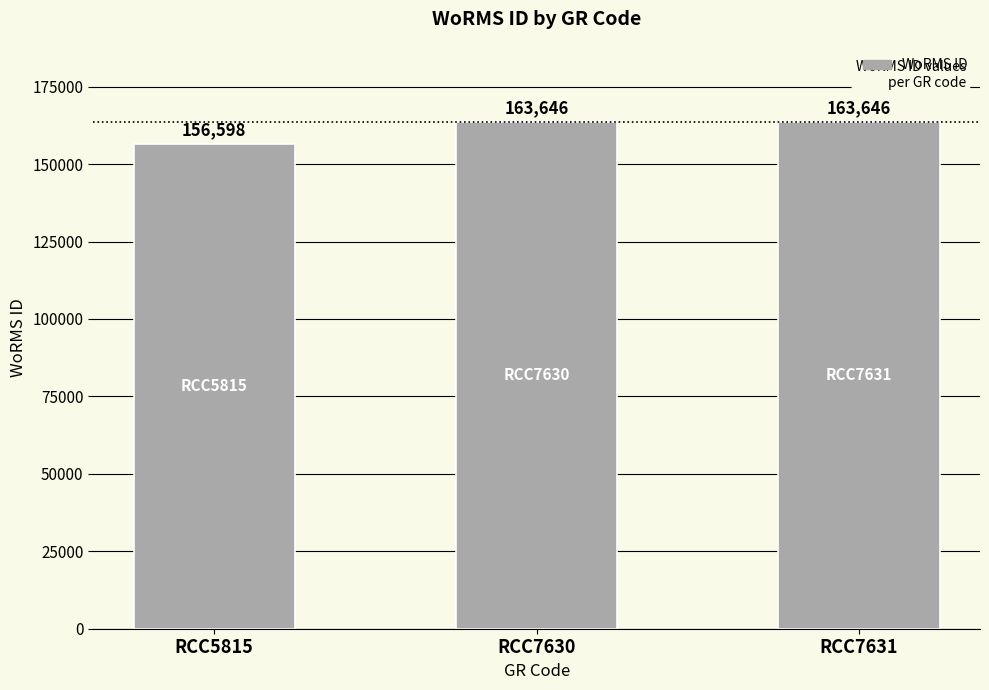

The chart shows a value of 99047 at RCC7631. True or false?

False